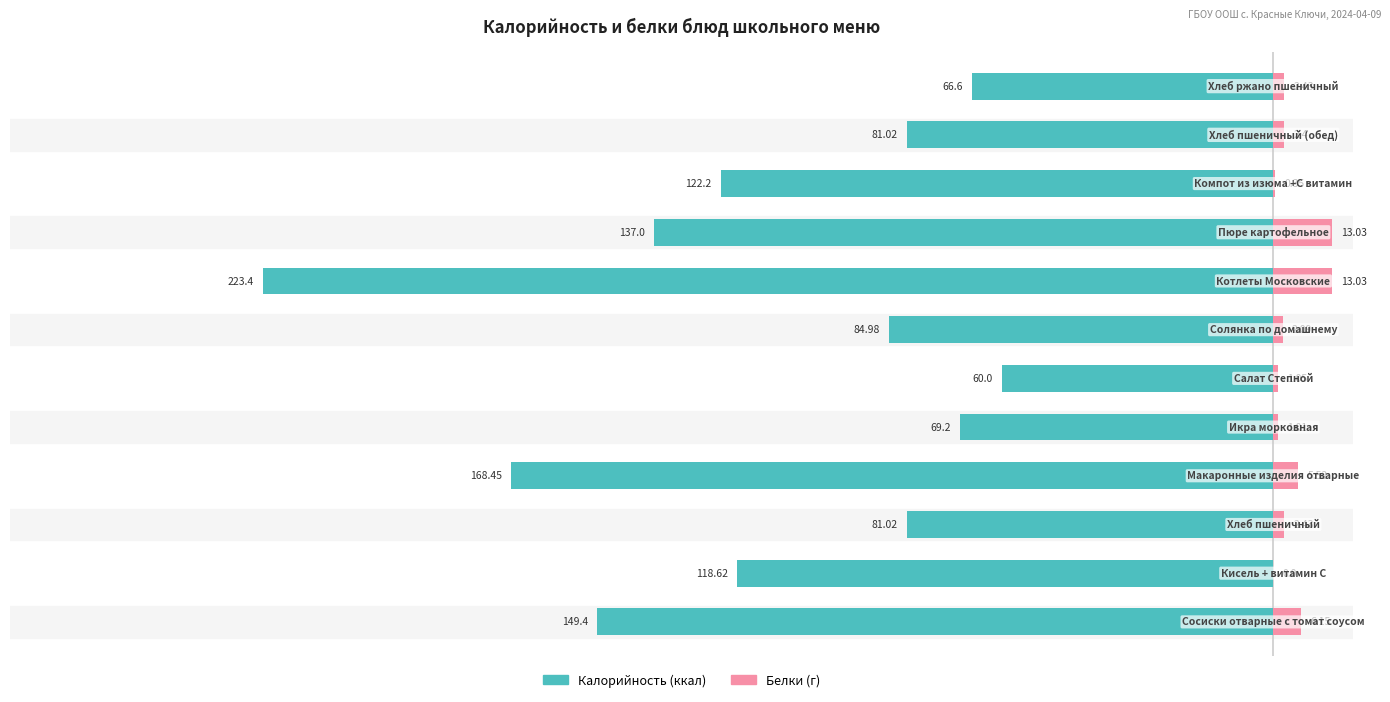

How many bars are there in each group?

2